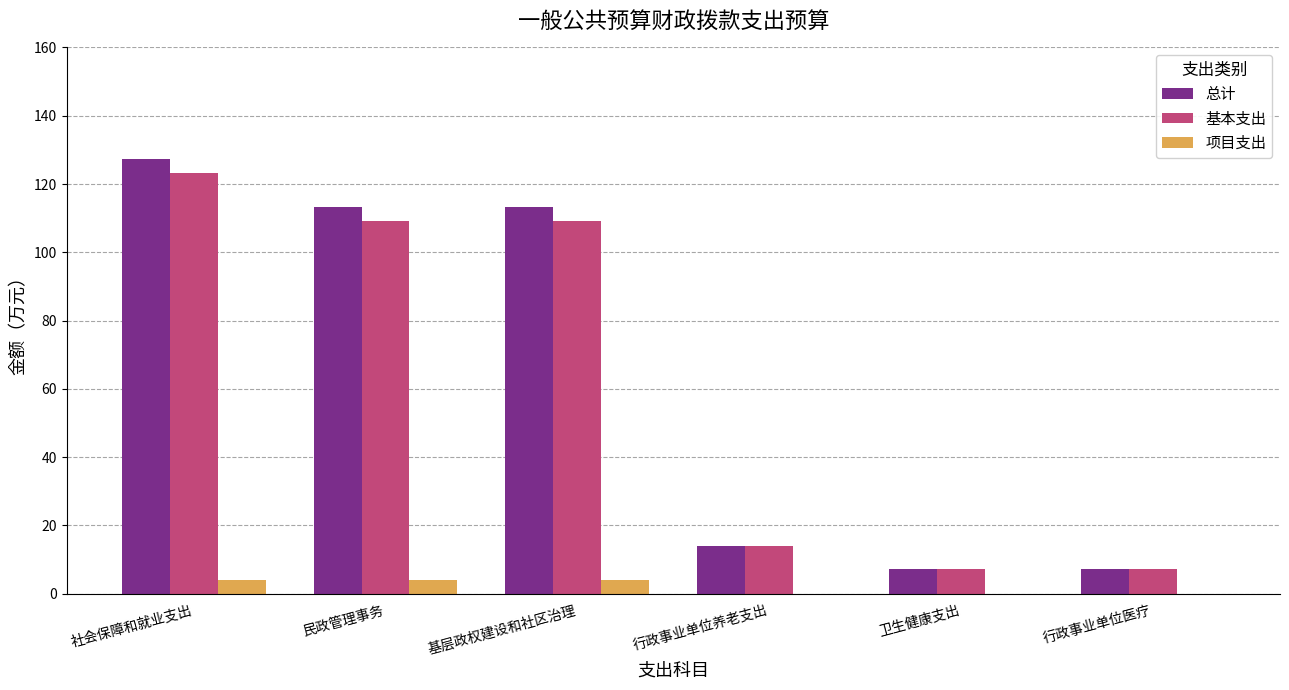

Is it true that 总计 equals 7.2 at 行政事业单位医疗?

True